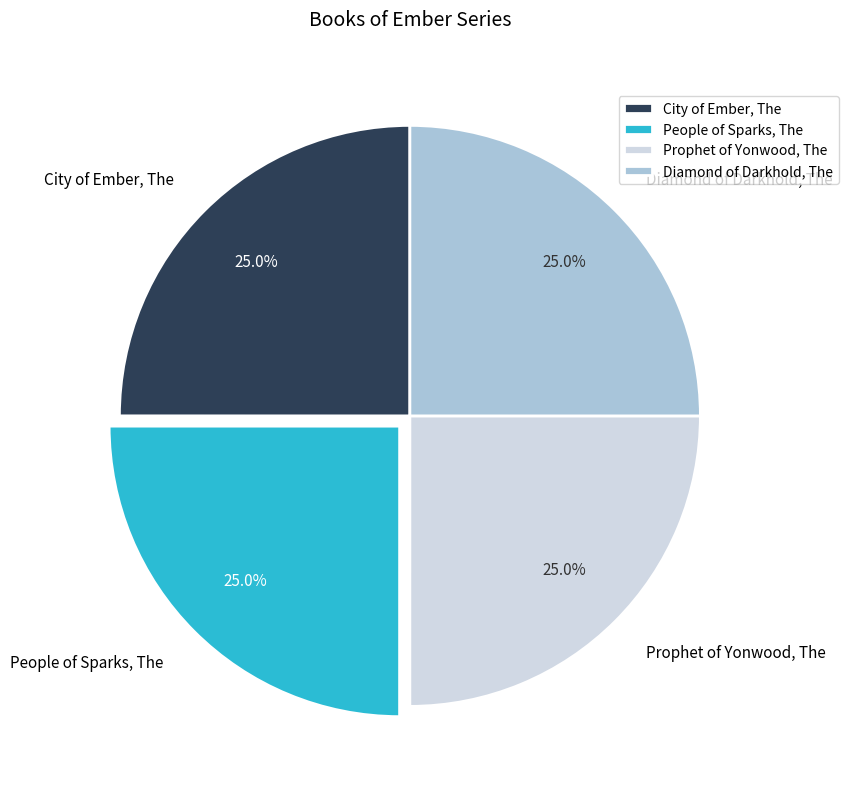

The Diamond of Darkhold, The slice represents 31% of the pie. True or false?

False